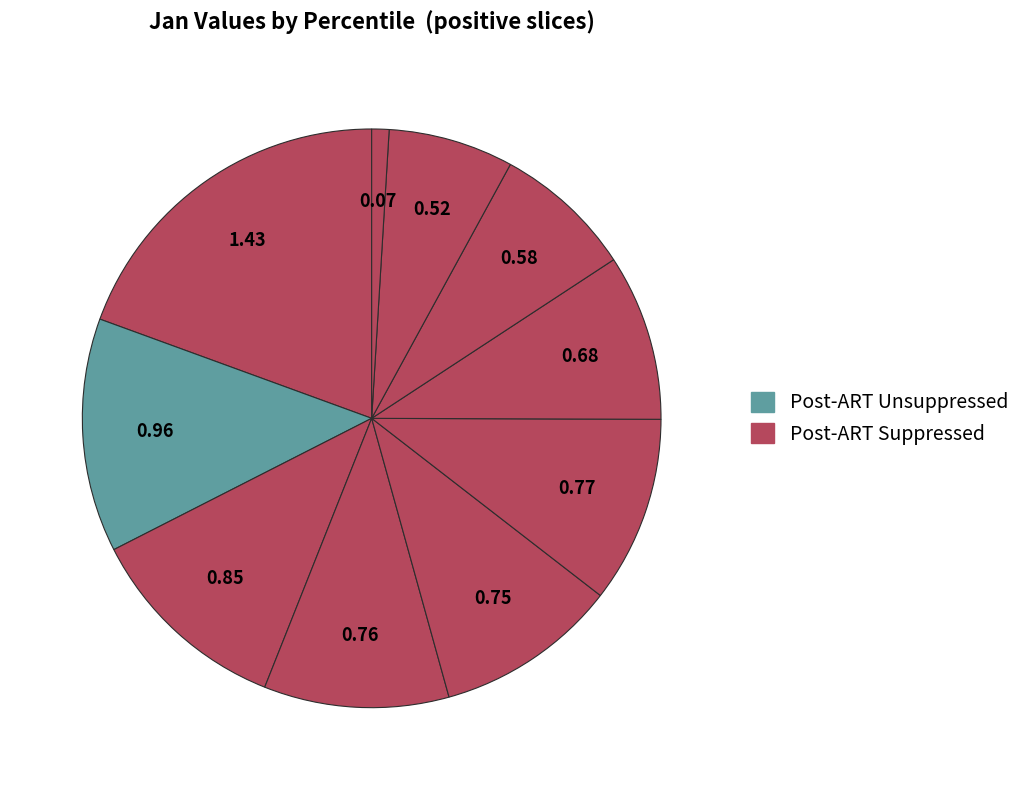

Is there any slice that represents more than half of the pie?

No